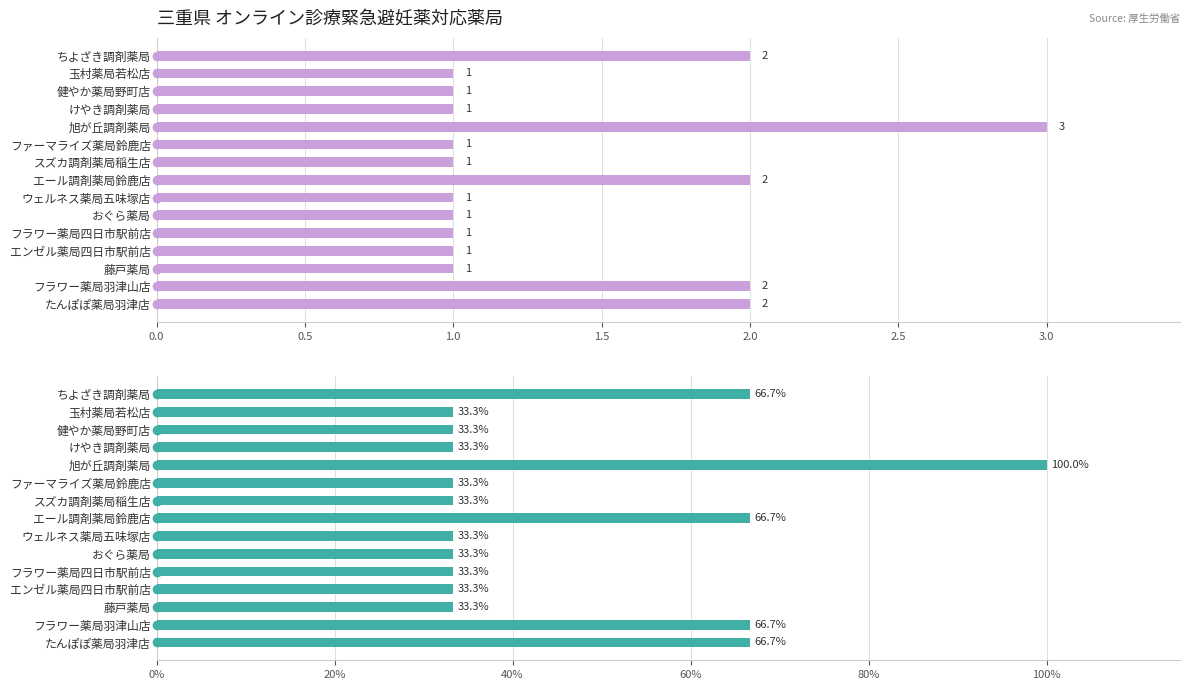

Count the number of data series in this chart.

2